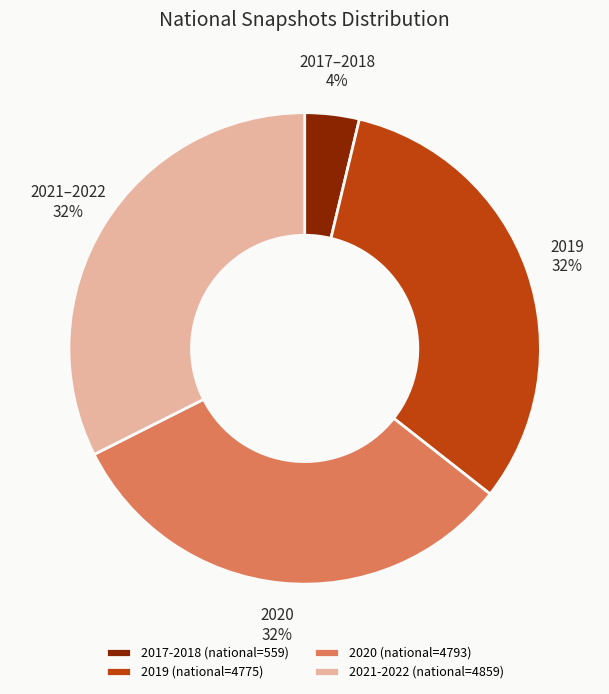

Which slice is the smallest?

2017-2018 (national=559)